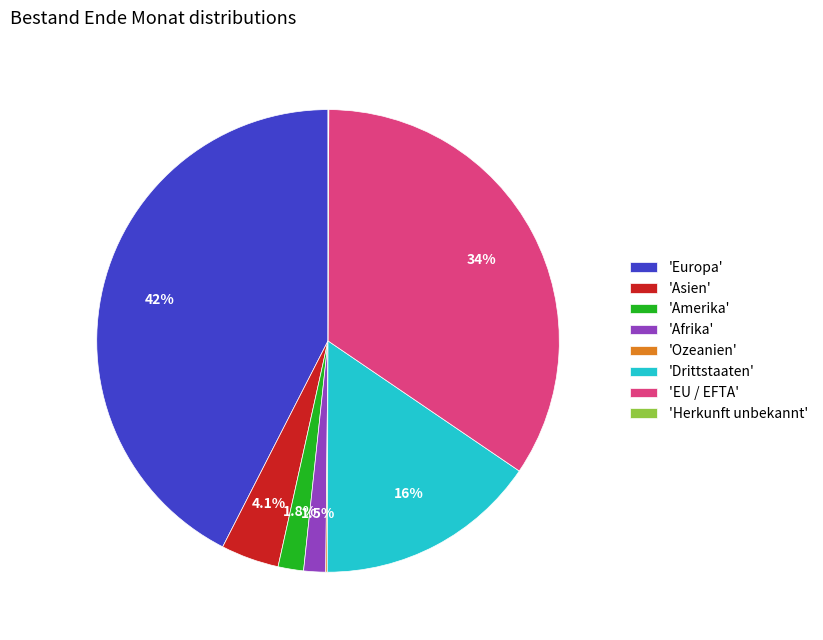

Is the sum of 'Amerika' and 'Europa' greater than half?

No